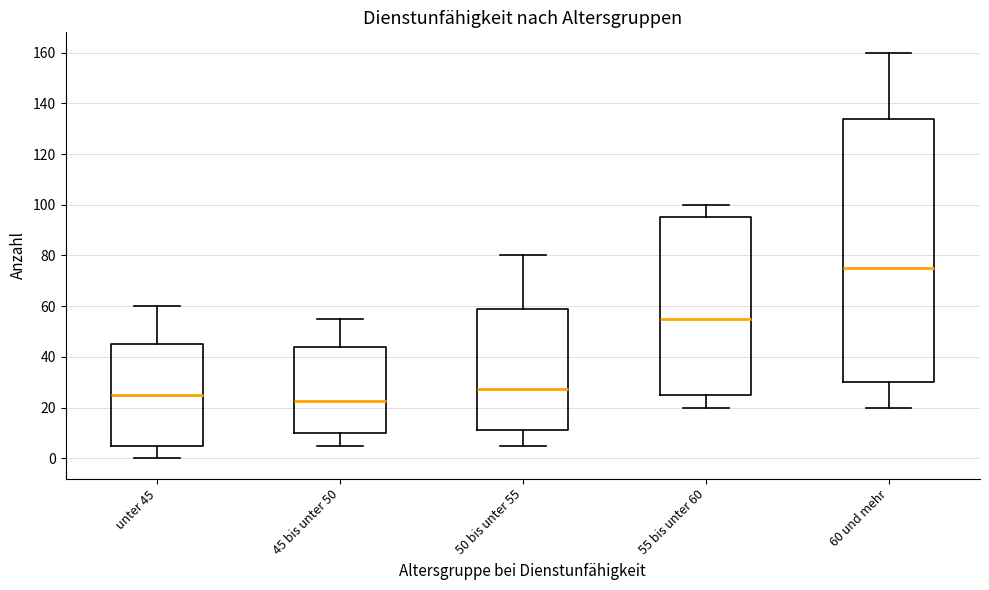

Where does the upper whisker of the box for unter 45 end on the y-axis? The values are not printed on the chart, so give them approximately, as read against the axis.

60